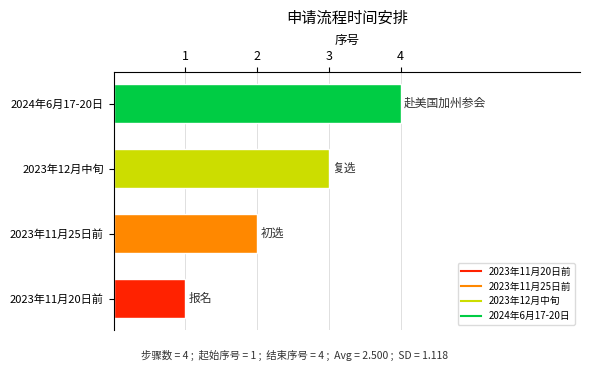

What is the change in value from 2023年11月20日前 to 2023年11月25日前?

+1